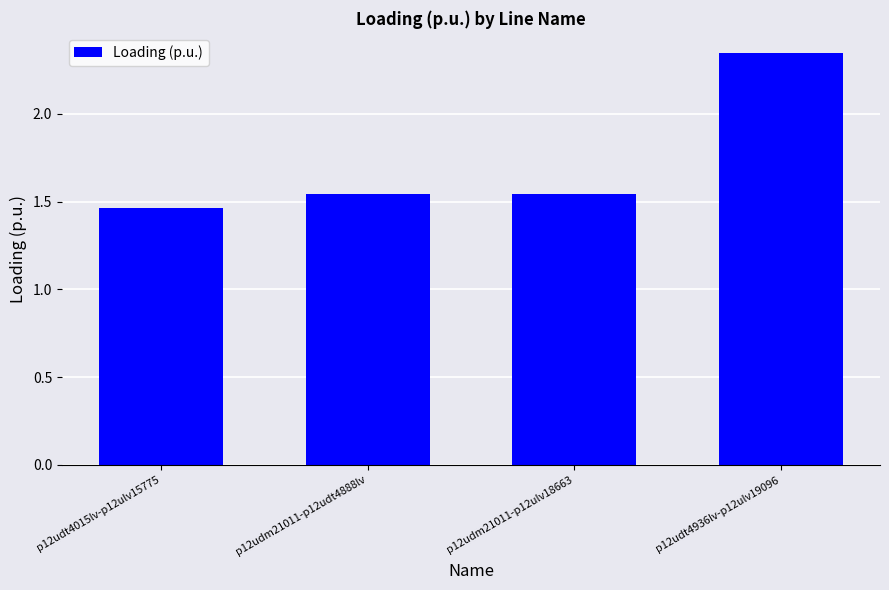

Which label corresponds to the smallest value in the chart?

p12udt4015lv-p12ulv15775